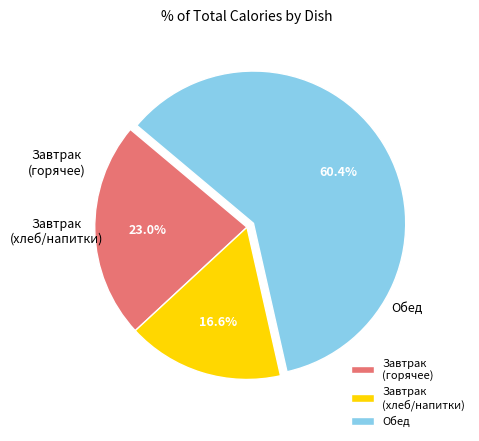

Is there a majority slice in this chart?

Yes